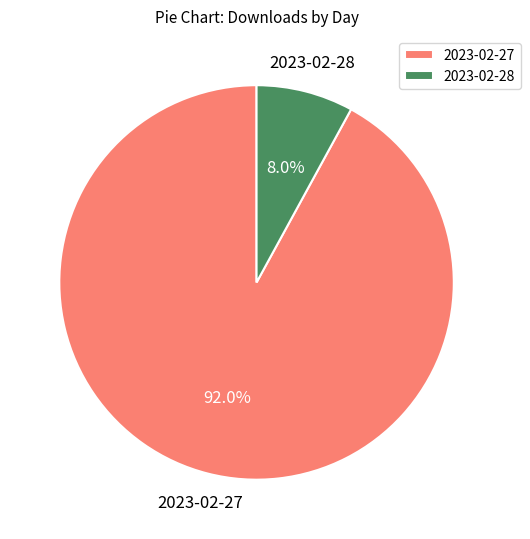

Which category has the biggest portion of the pie?

2023-02-27